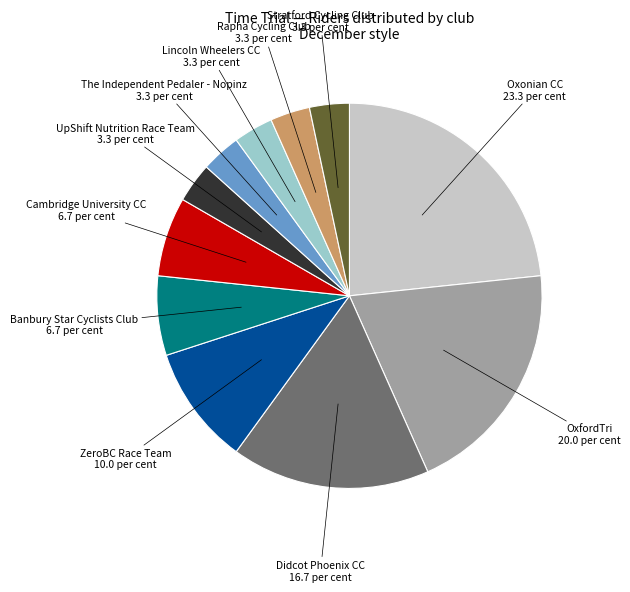

Do Oxonian CC and Cambridge University CC together represent more than half of the pie?

No